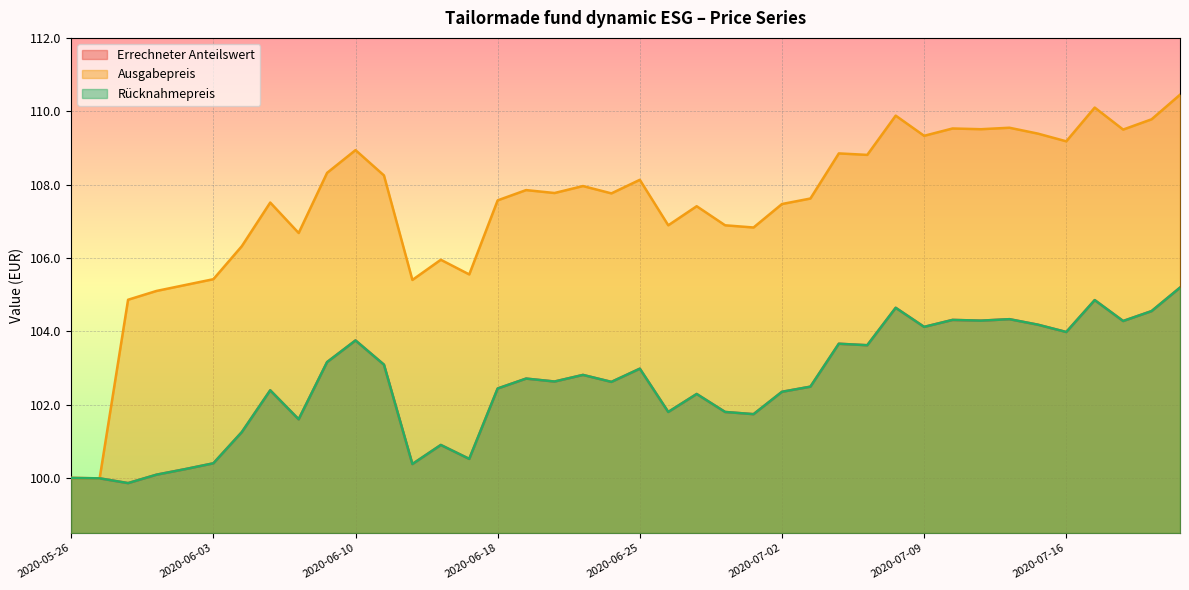

Which series has the largest total across all categories?

Ausgabepreis